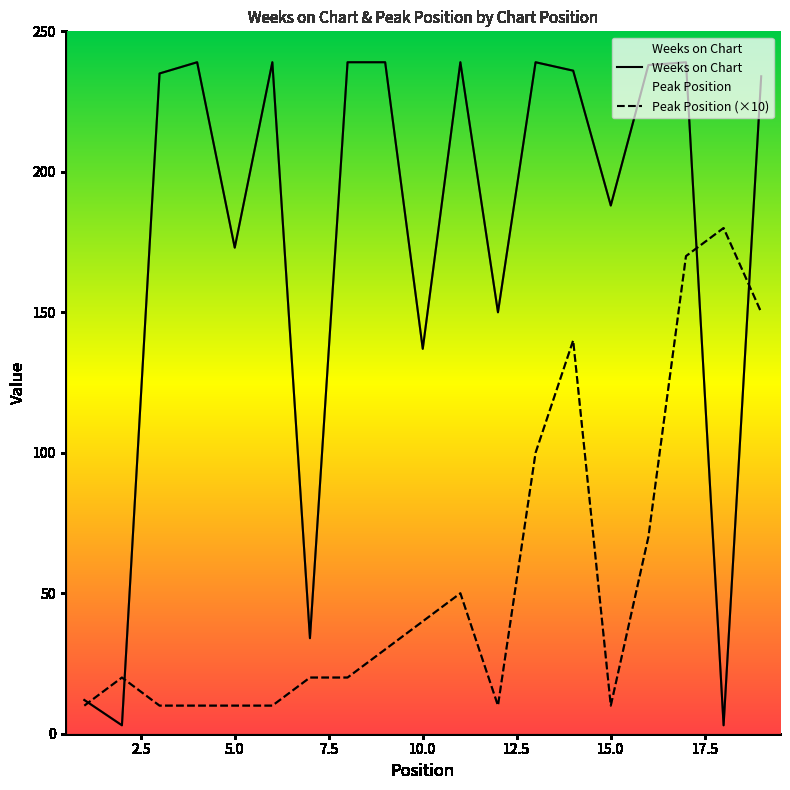

Where is the first local maximum for Peak Position?

2